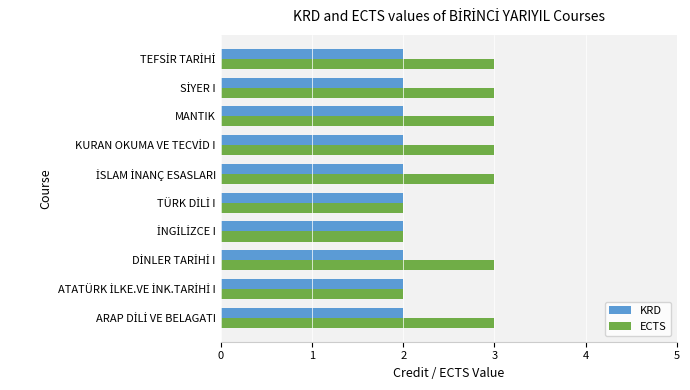

What is the difference between the second highest and minimum values in the ECTS series?

1